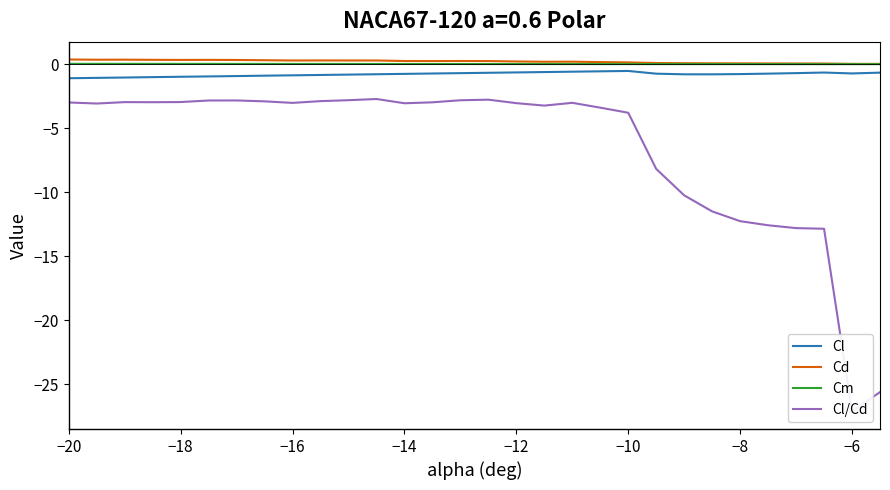

True or false: Cd and Cm intersect in this chart.

False